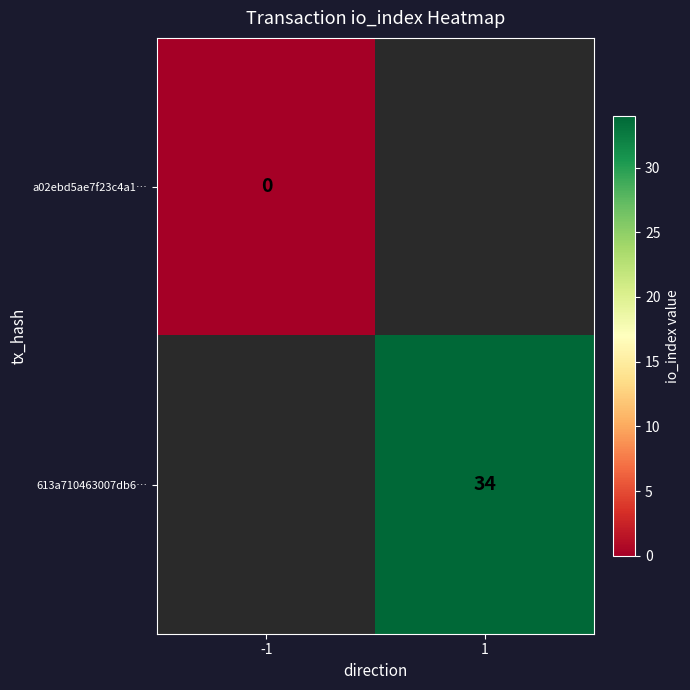

True or false: 613a710463007db6… has a value of 34 at 1.

True